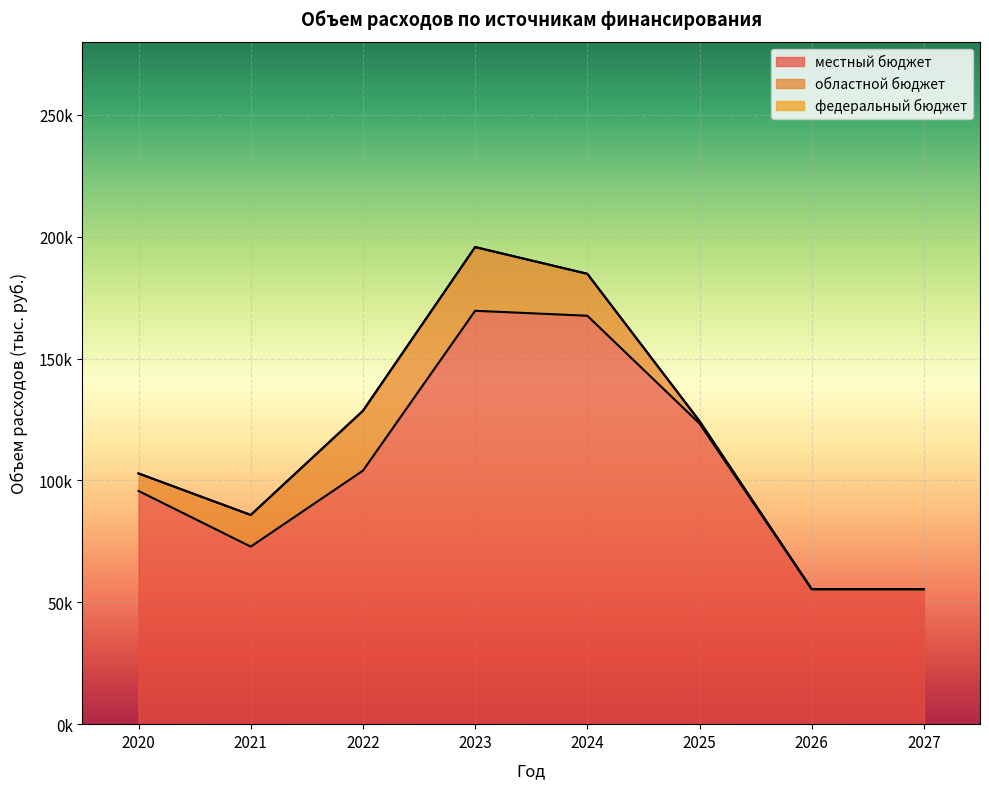

Which series changed the most between 2023 and 2025?

местный бюджет